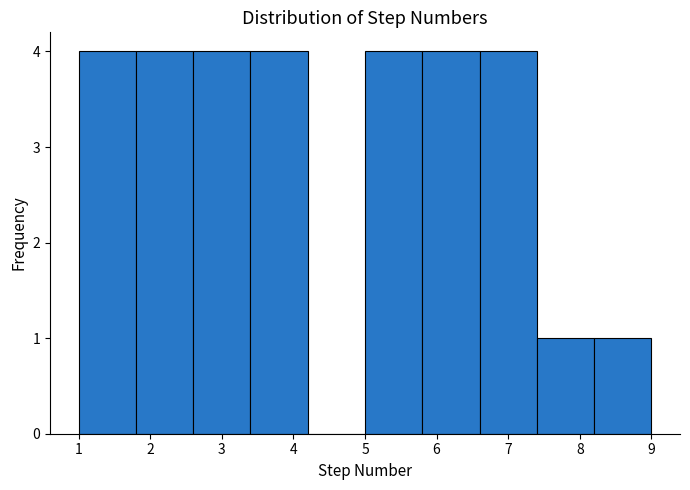

What is the height of the bar covering 5.8 to 6.6 on the x-axis? The values are not printed on the chart, so give them approximately, as read against the axis.

4